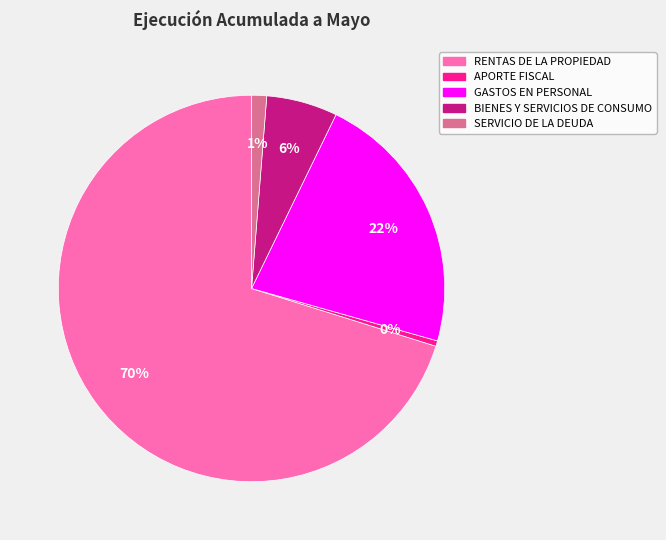

To the nearest percent, what is the average slice percentage?

20%